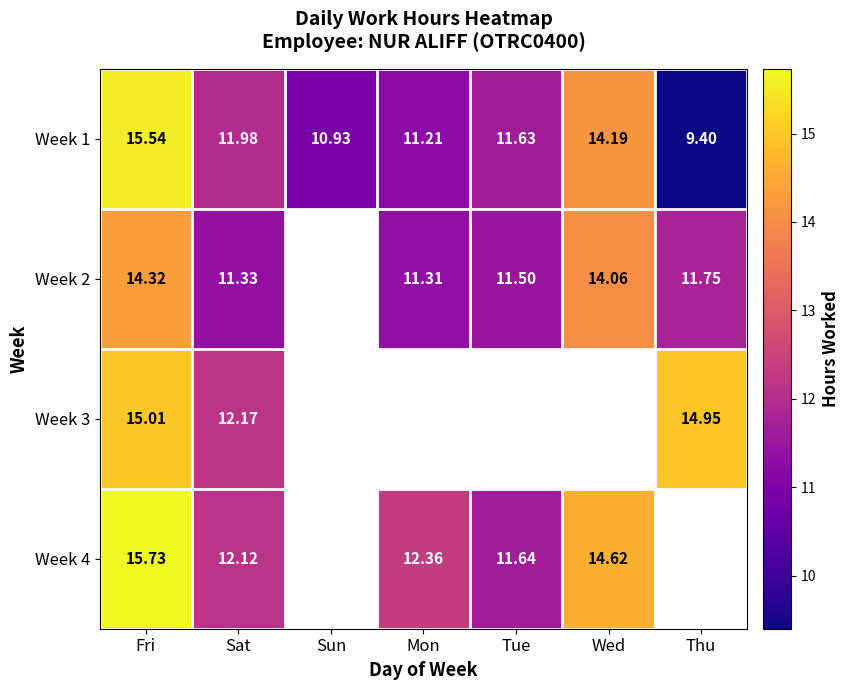

The value of Week 2 at Thu is 11.8. True or false?

True